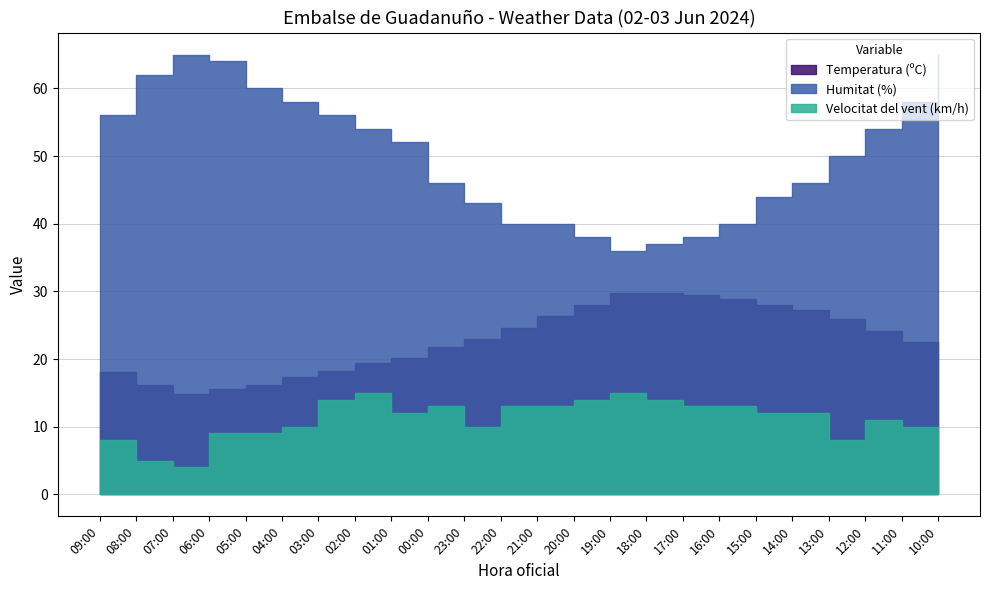

What is the difference between the maximum and second lowest values in the Humitat (%) series?

28.0